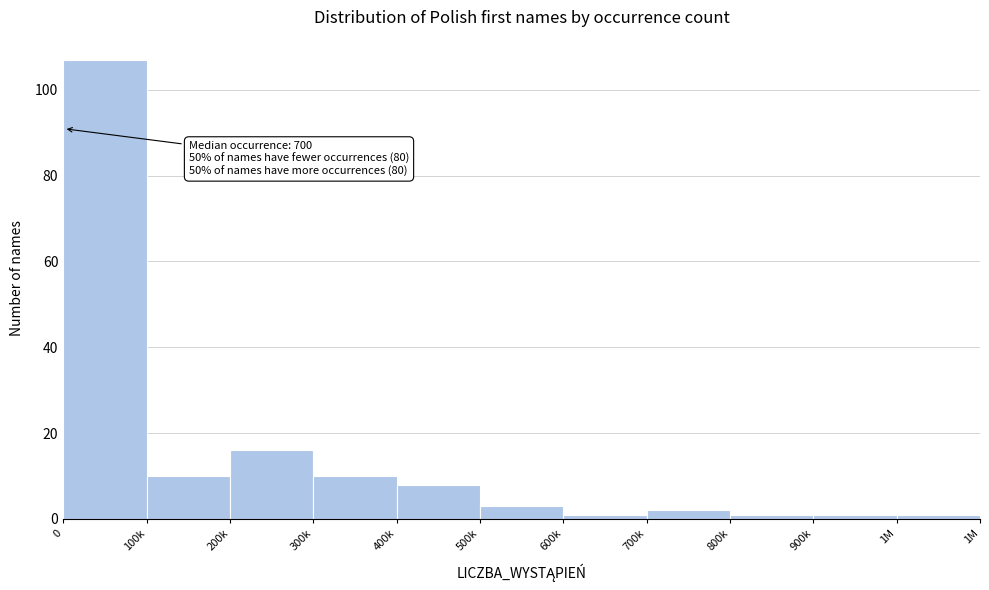

Reading left to right, transcribe all the data shown in this chart.

0=107	100k=10	200k=16	300k=10	400k=8	500k=3	600k=1	700k=2	800k=1	900k=1	1M=1